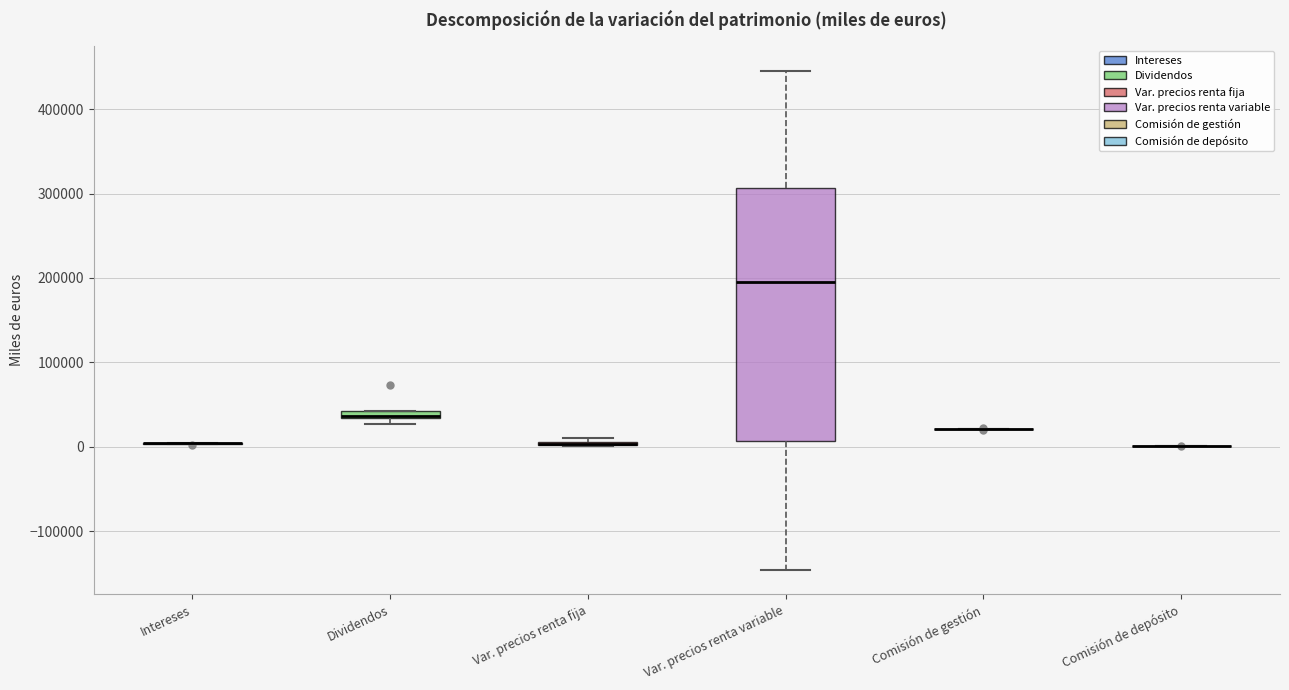

Which box is the tallest, from its lower edge to its upper edge?

Var. precios renta variable